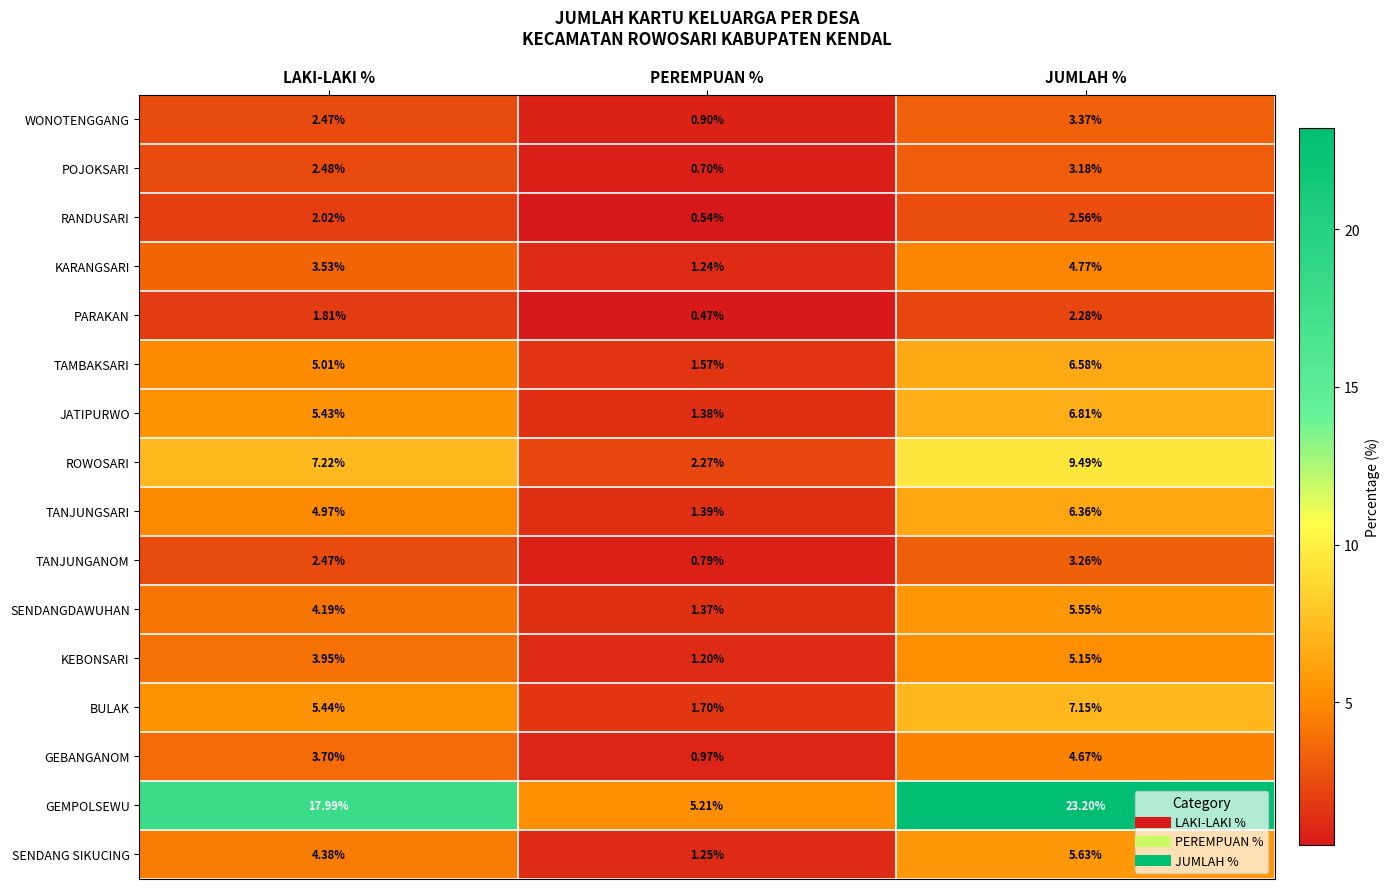

Which series has the widest spread of values?

GEMPOLSEWU